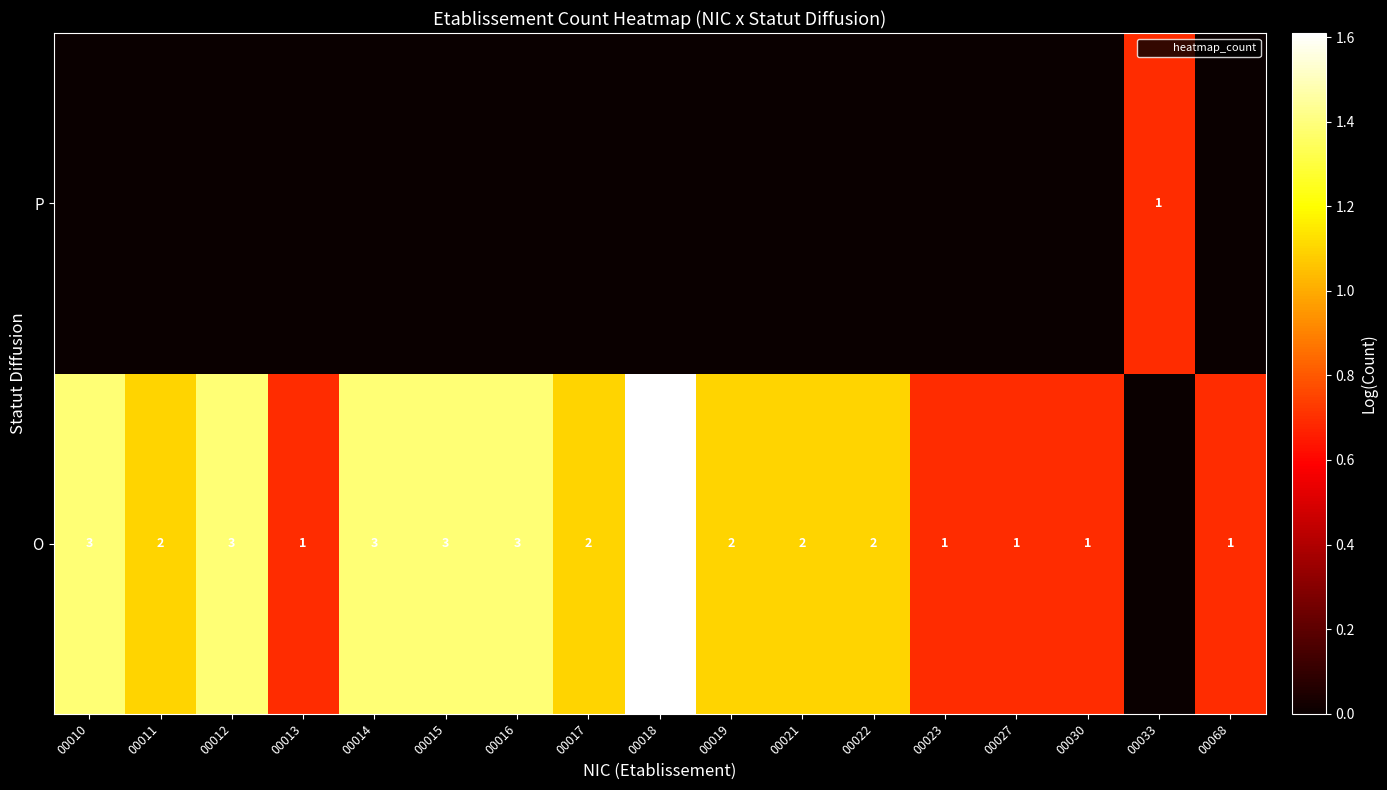

Which series has the widest spread of values?

O